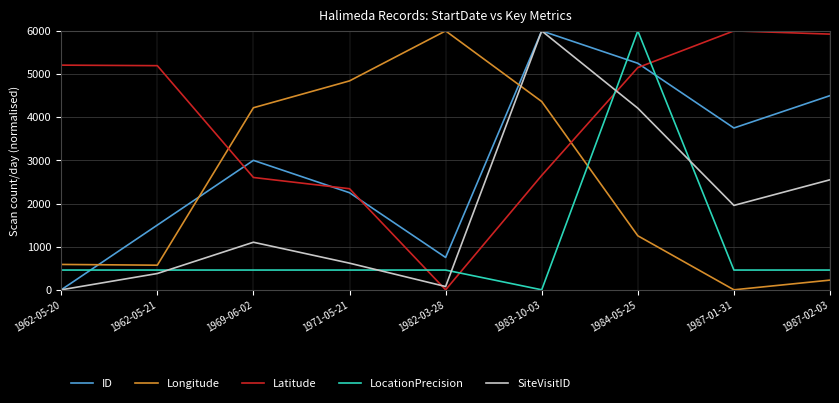

What is the total value across all series at 1982-03-28?

7284.1